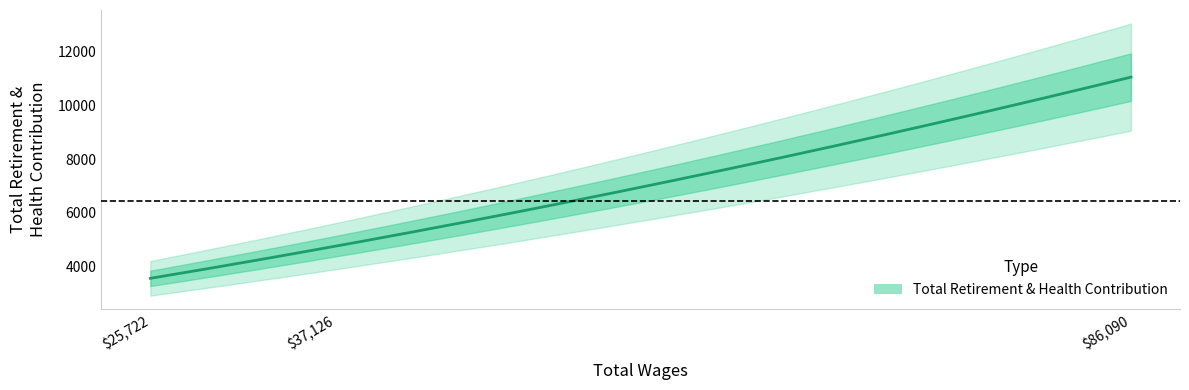

What is the change in value from 37126.0 to 86090.0?

+6278